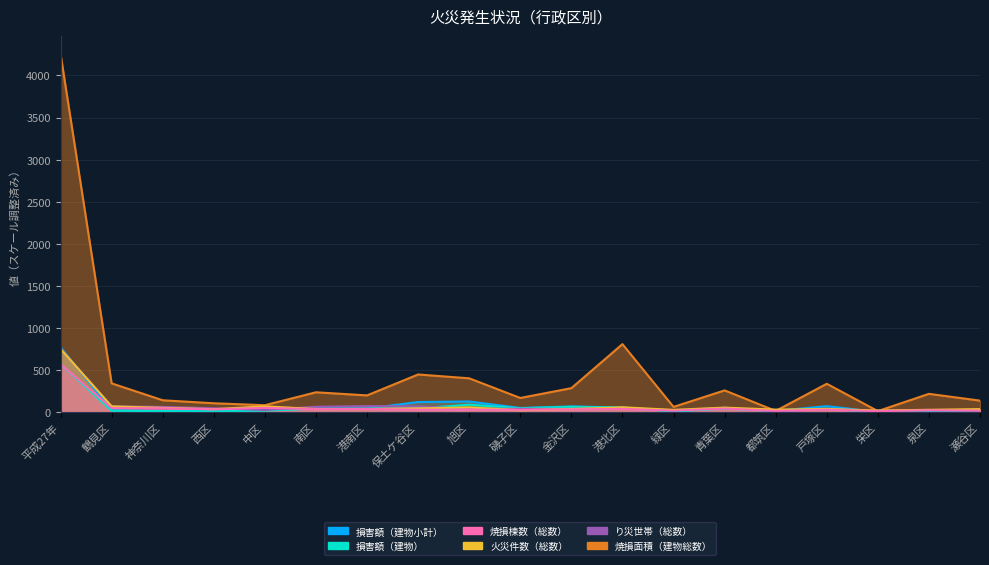

The value of 火災件数（総数） at 磯子区 is 23.0. True or false?

True